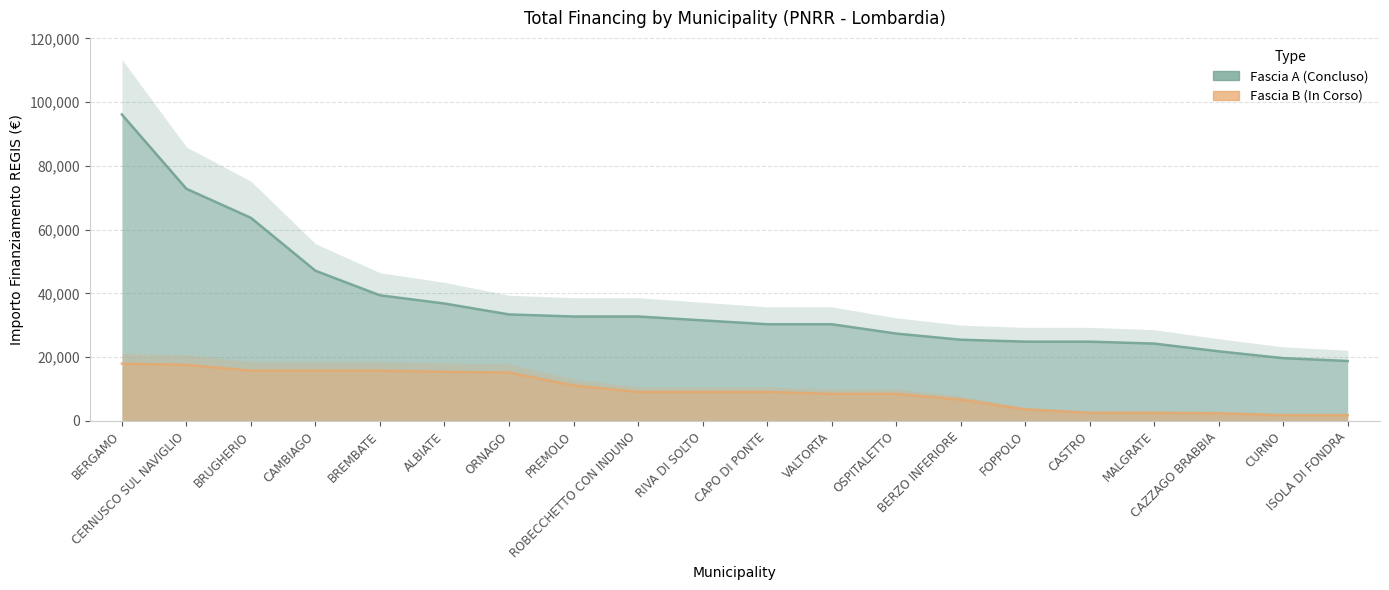

Which series changed the most between CAPO DI PONTE and CASTRO?

Fascia B